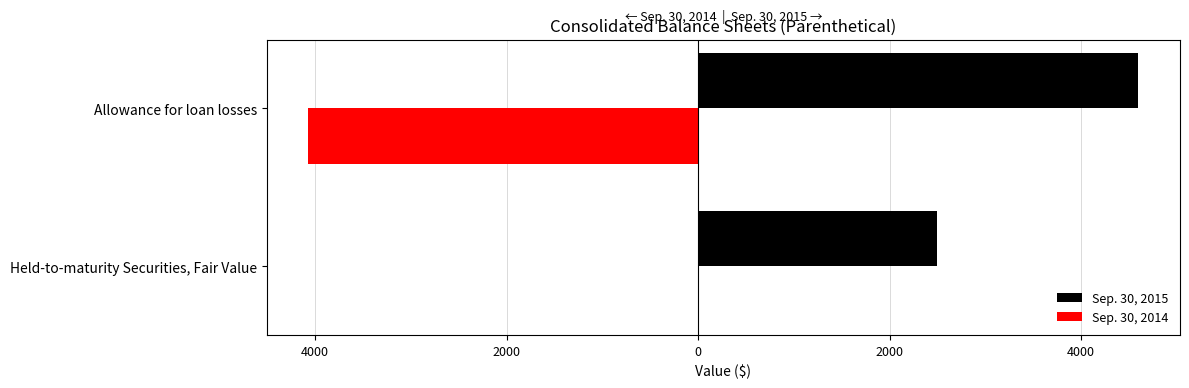

What are all the series names shown in the legend?

Sep. 30, 2015, Sep. 30, 2014